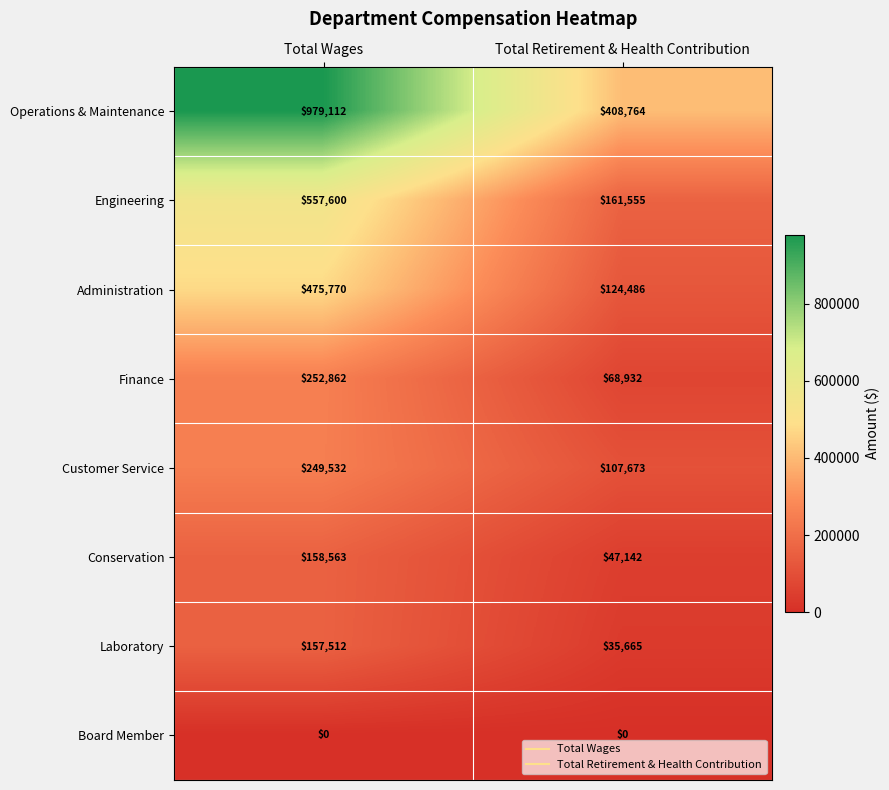

Reading left to right, extract all data points from this chart.

Operations & Maintenance: 979112	408764
Engineering: 557600	161555
Administration: 475770	124486
Finance: 252862	68932
Customer Service: 249532	107673
Conservation: 158563	47142
Laboratory: 157512	35665
Board Member: 0	0